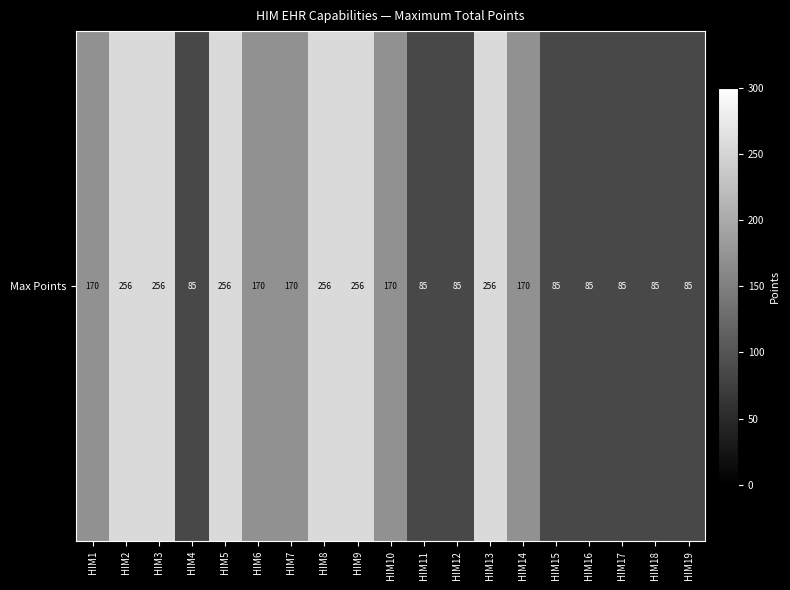

Reading left to right, transcribe all the data shown in this chart.

170	256	256	85	256	170	170	256	256	170	85	85	256	170	85	85	85	85	85